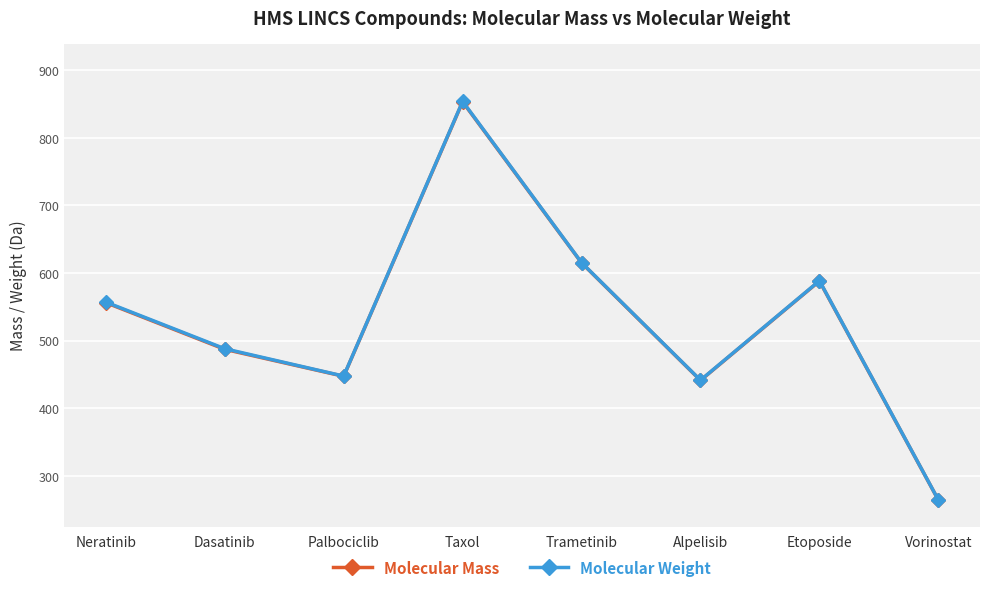

True or false: Molecular Weight and Molecular Mass intersect in this chart.

False